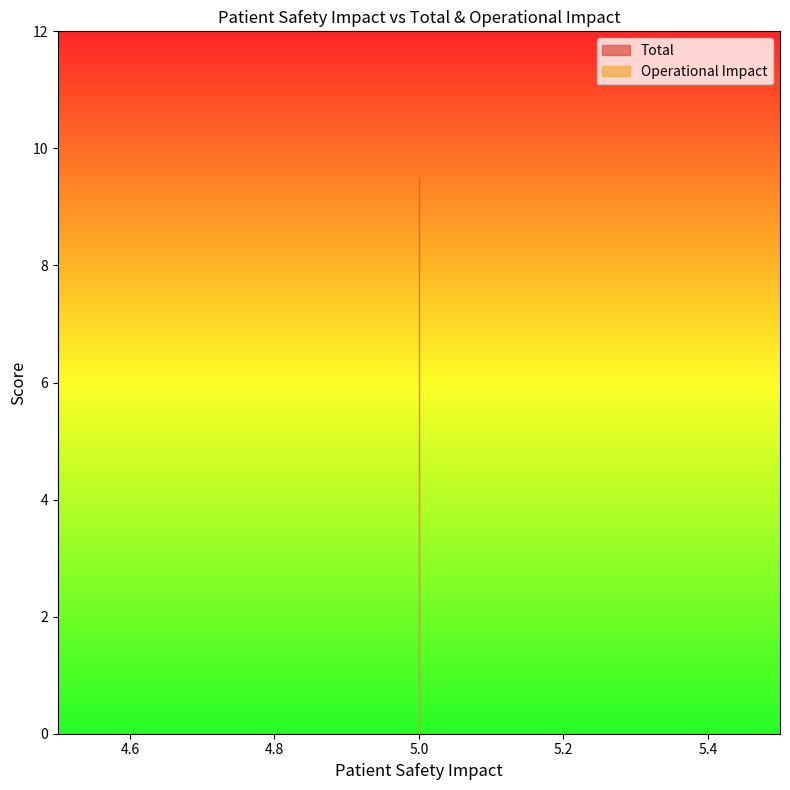

True or false: Operational Impact and Total cross at least once.

False